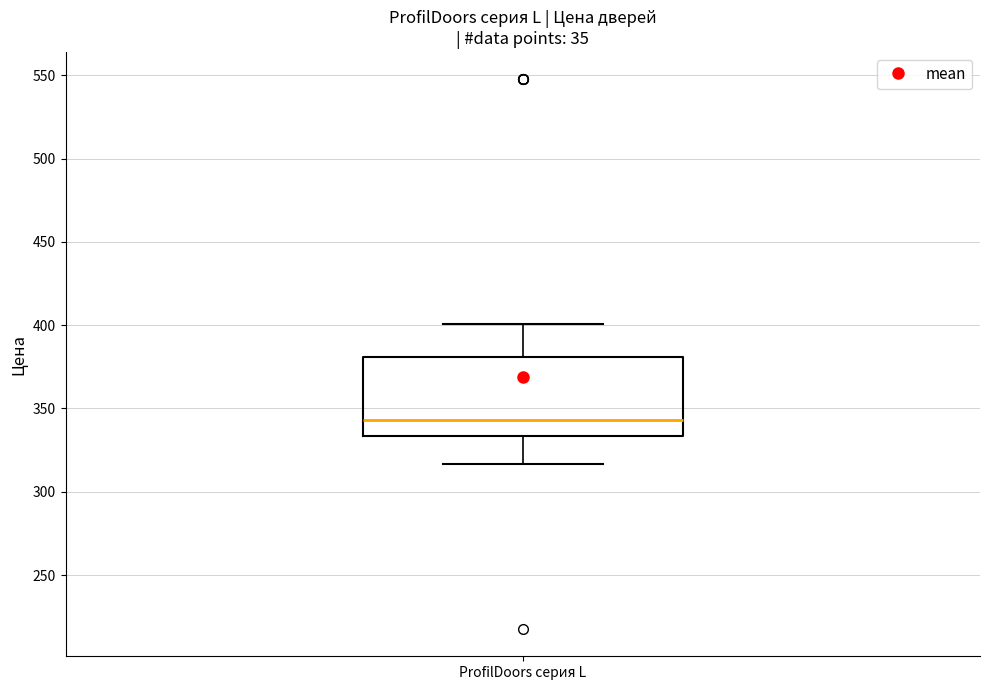

Transcribe this box plot: give where the median line is, the range the box spans, and where the two whiskers end, as read against the y-axis. The values are not printed on the chart, so give them approximately, as read against the axis.

median 345, box 335 to 380, whiskers 315 to 400